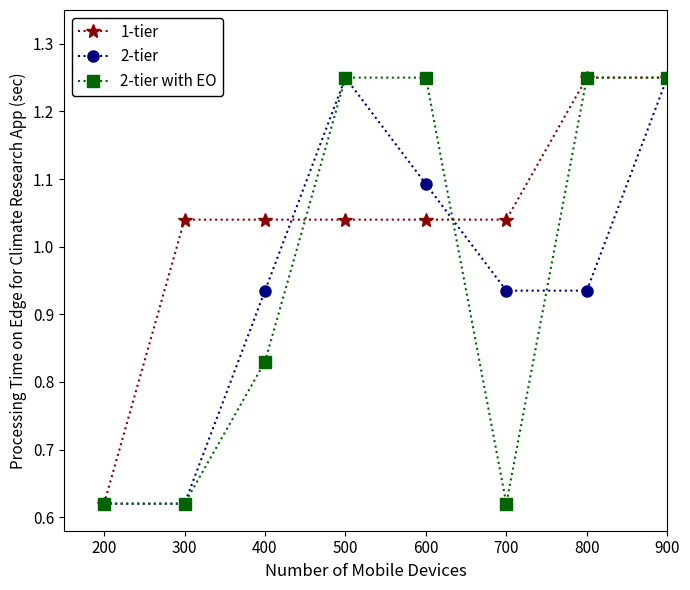

What is the difference between the highest and lowest values at 300?

0.4